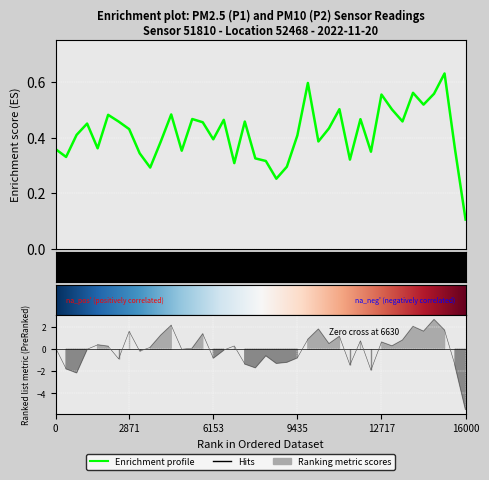

How many positive values does the P2 series have?

22